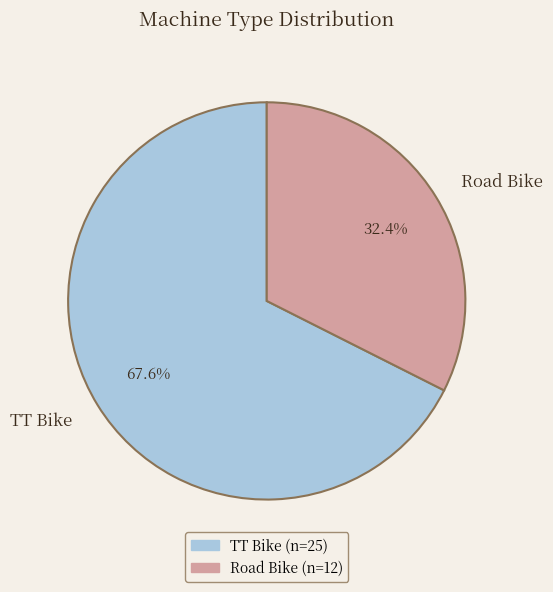

Which category has the smallest portion of the pie?

Road Bike